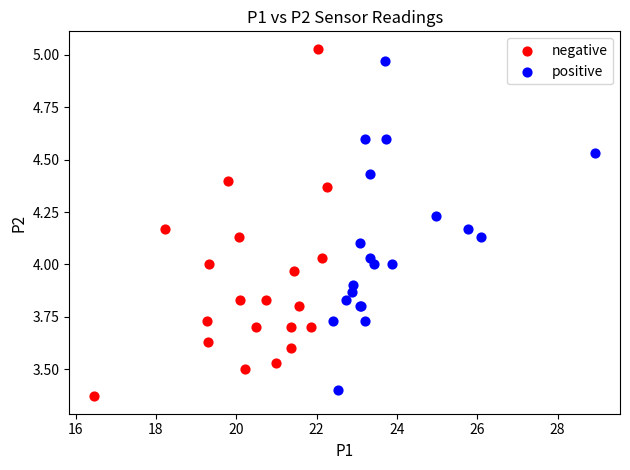

Which series contains the highest Y value?

negative